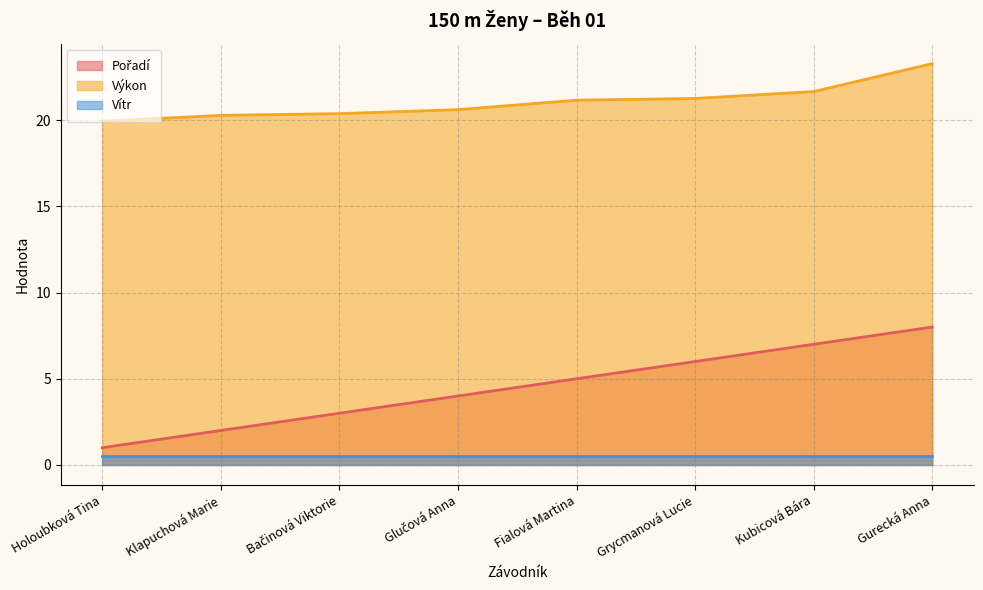

At how many categories does at least one series exceed 18?

8